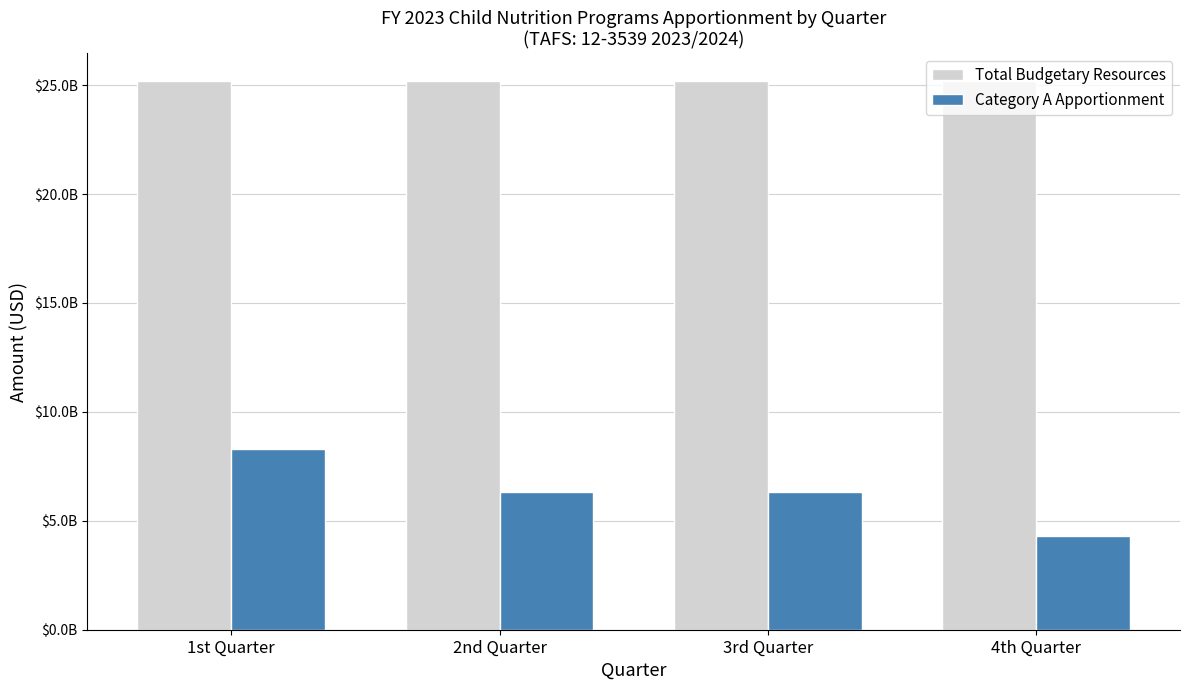

True or false: Category A Apportionment has a value of 9958726087 at 3rd Quarter.

False